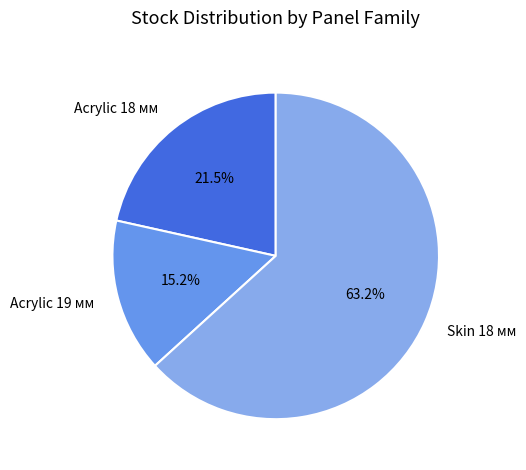

Does Skin 18 мм account for over 50% of the chart?

Yes